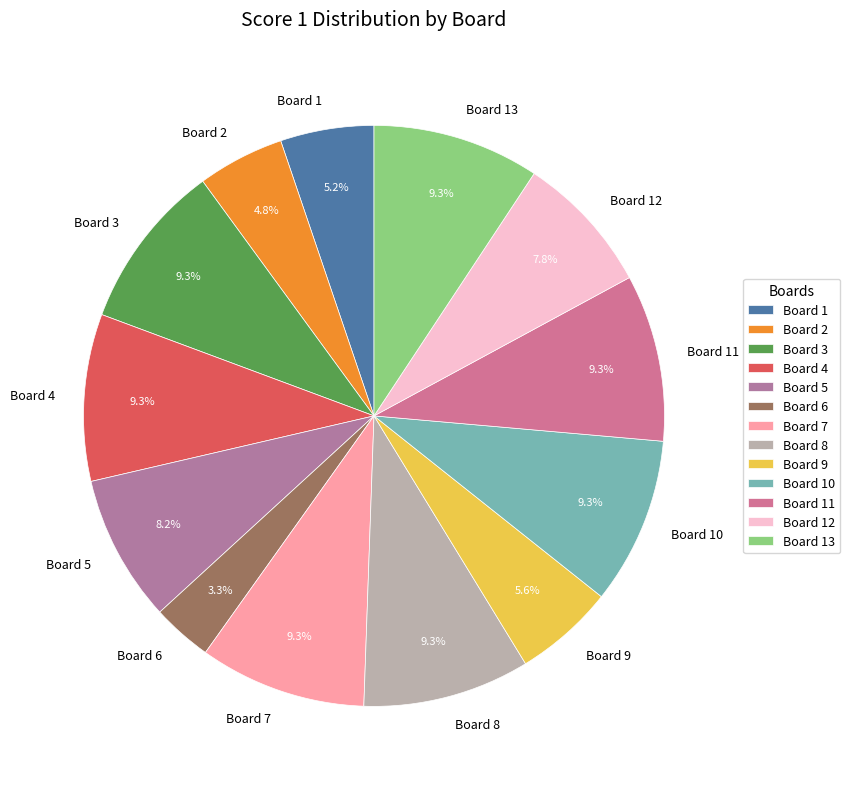

True or false: Board 5 accounts for 8% of the total.

True